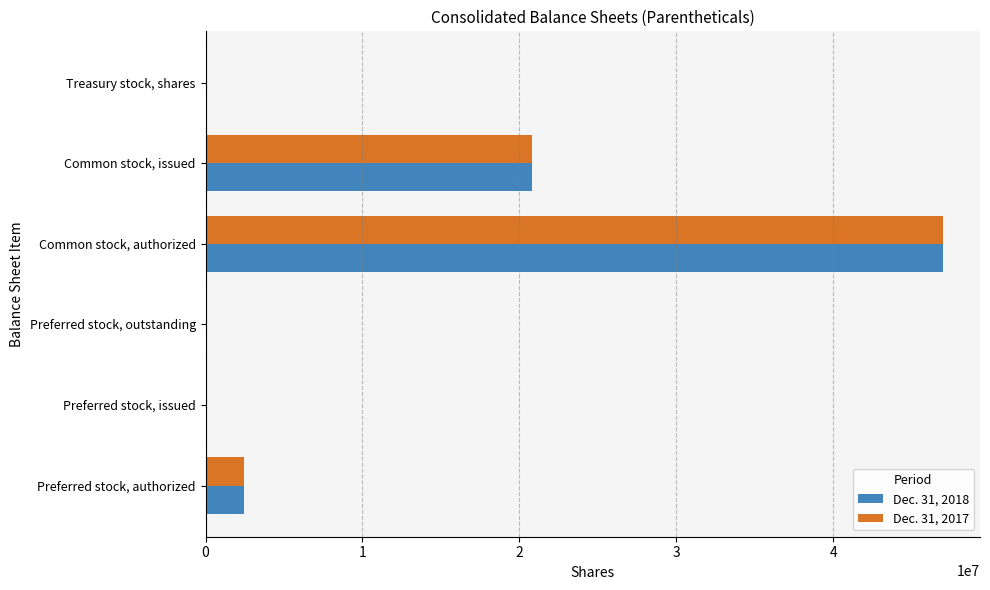

At which category is the sum across all series the highest?

Common stock, authorized